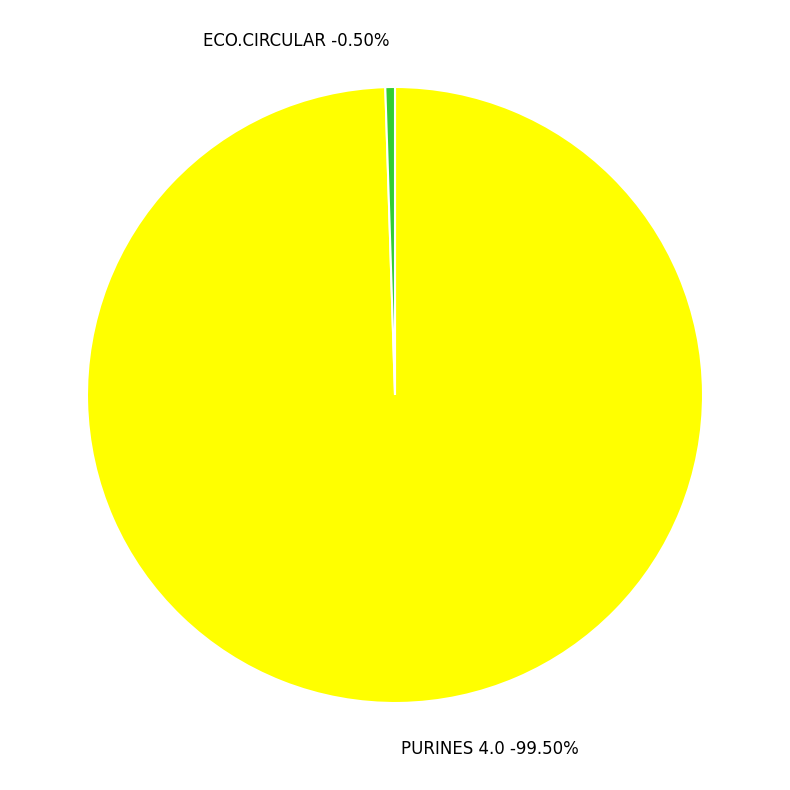

Which slice represents more than half of the pie?

PURINES 4.0